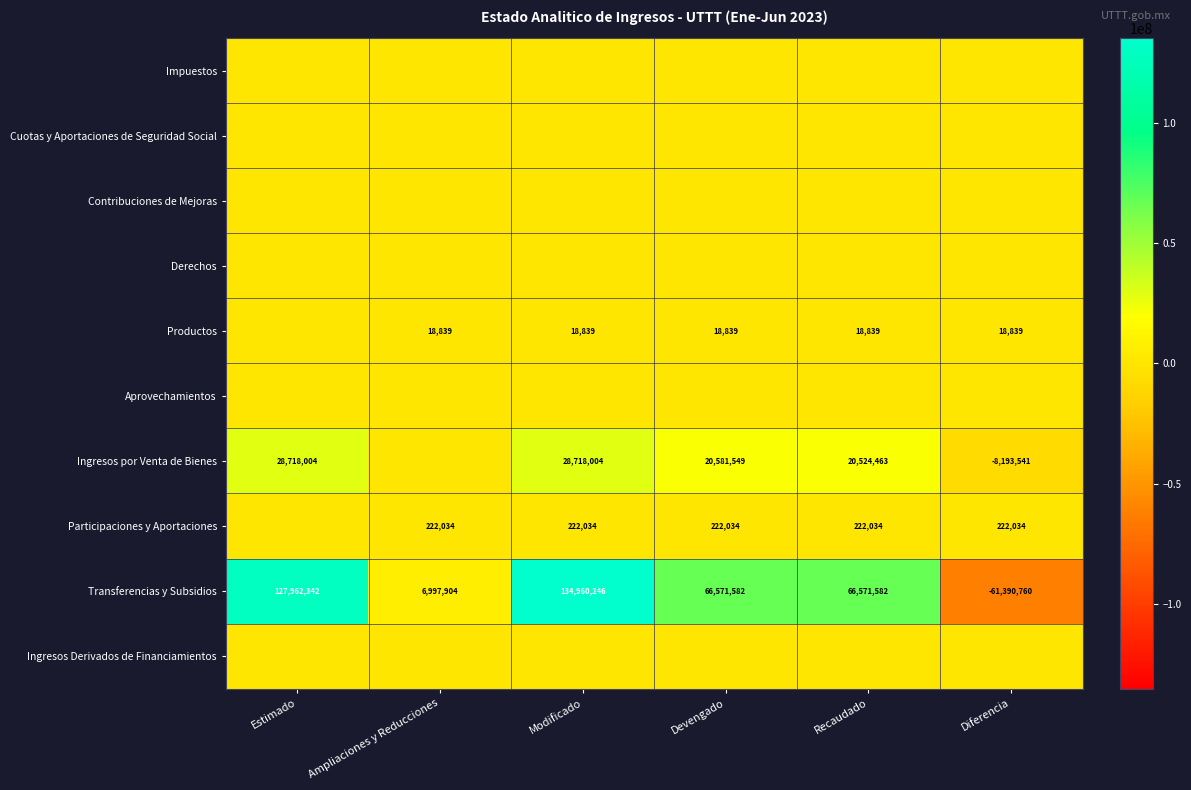

What is the sum of the Transferencias y Subsidios values at Recaudado and Diferencia?

5180822